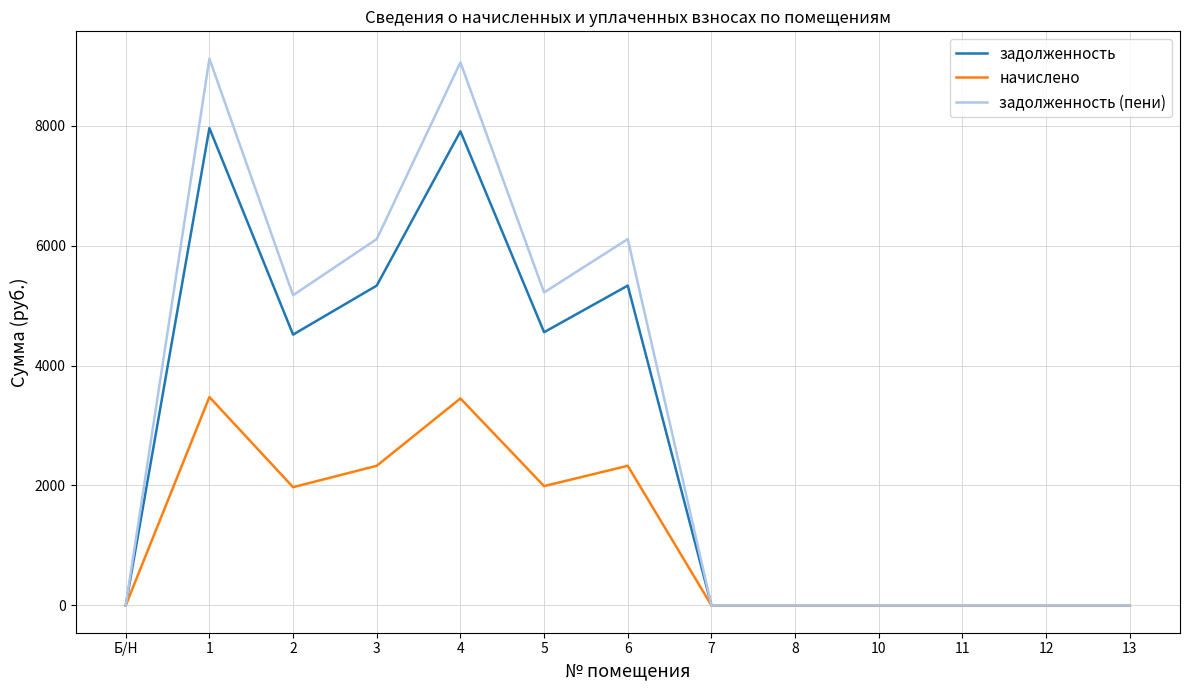

The задолженность (пени) series shows 0.0 at Б/Н. True or false?

True